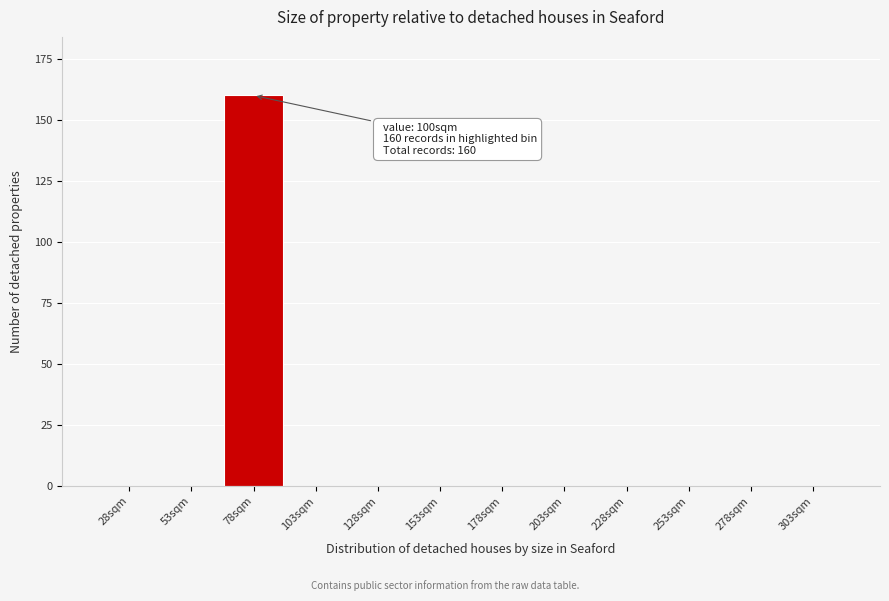

Reading left to right, transcribe all the data shown in this chart.

28sqm=0	53sqm=0	78sqm=160	103sqm=0	128sqm=0	153sqm=0	178sqm=0	203sqm=0	228sqm=0	253sqm=0	278sqm=0	303sqm=0